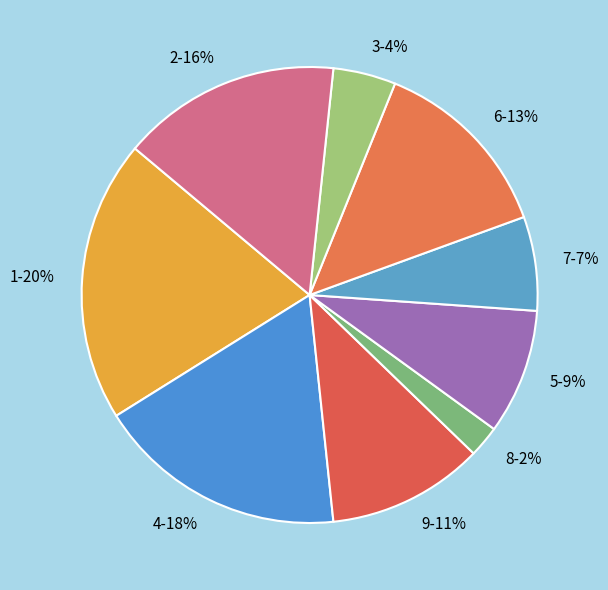

Rank the categories by value from highest to lowest.

1, 4, 2, 6, 9, 5, 7, 3, 8